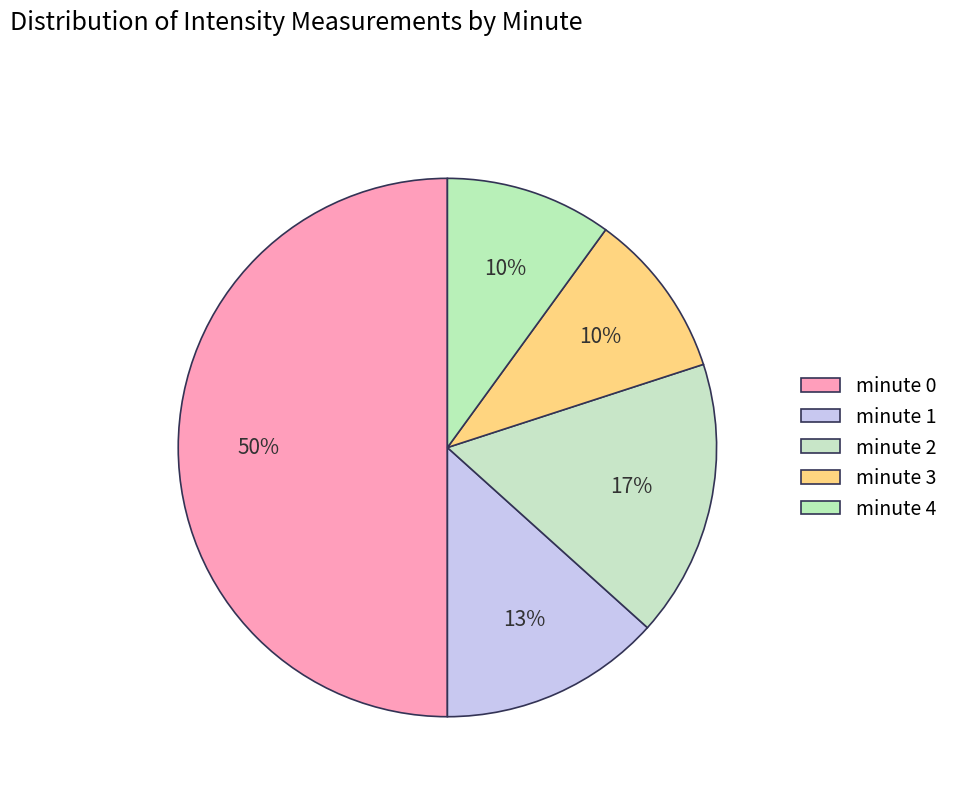

What percentage is the minute 0 slice, to the nearest percent?

50%